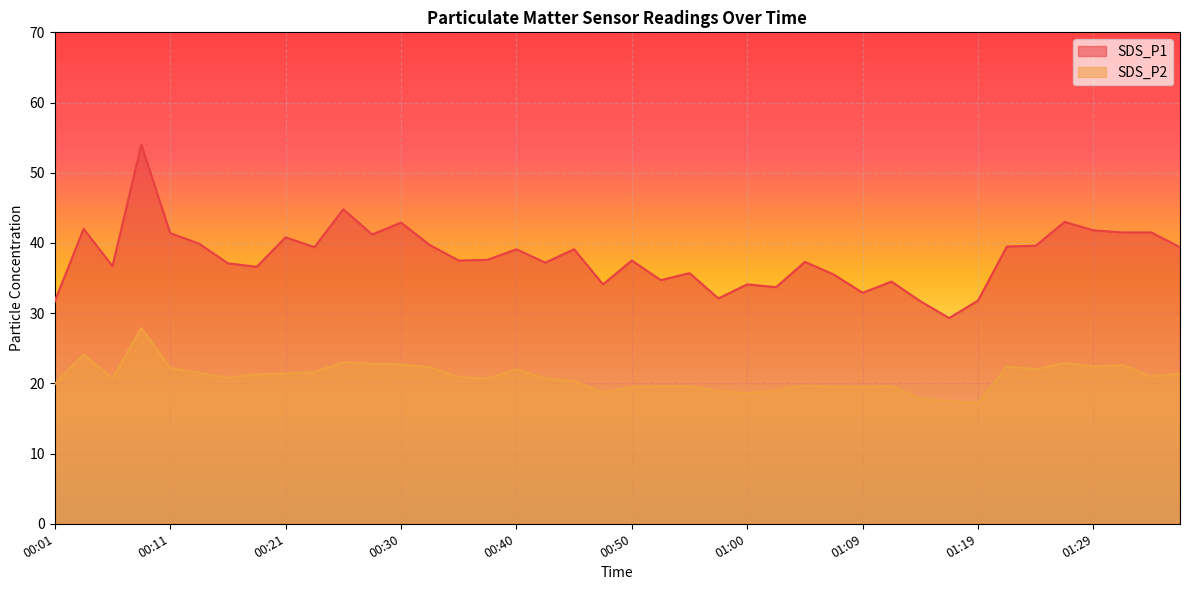

True or false: SDS_P2 and SDS_P1 cross at least once.

False